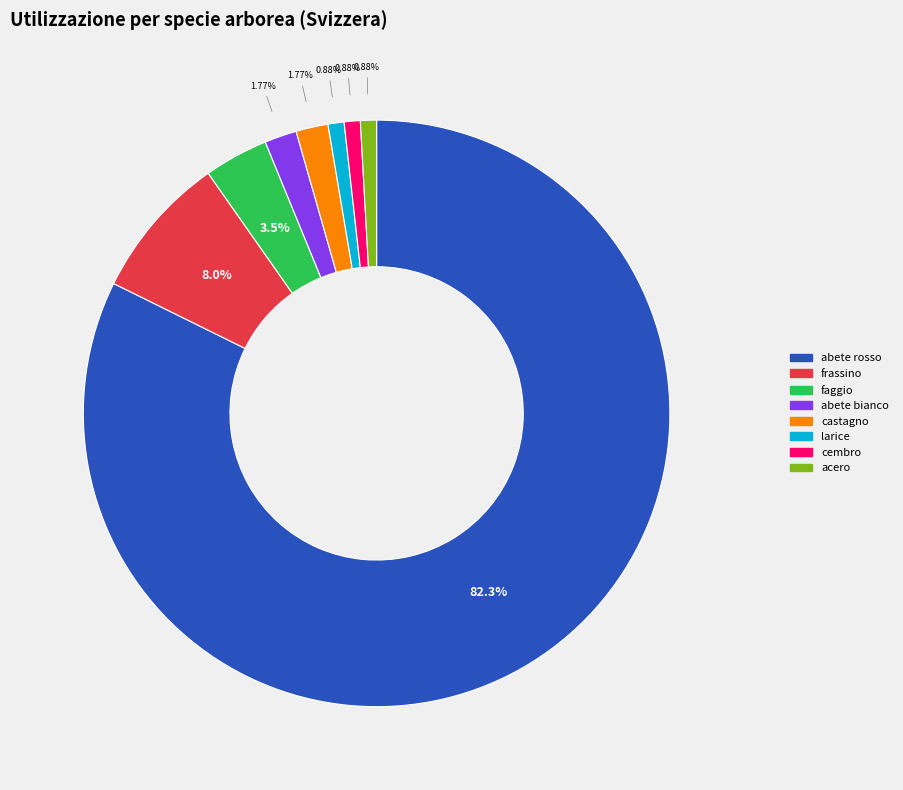

What percentage do cembro and frassino together represent?

8.8%